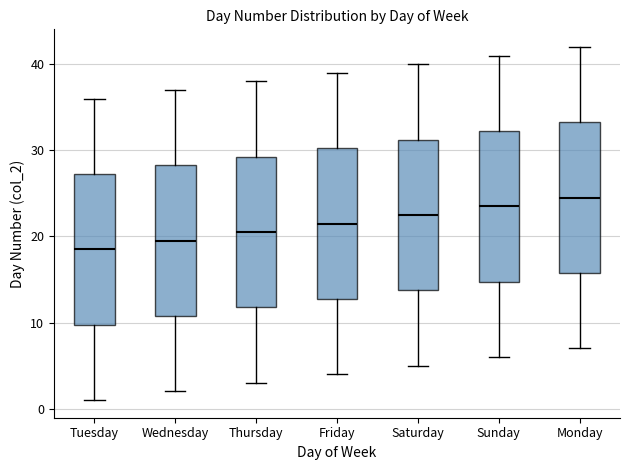

Which box's median line is the highest?

Monday